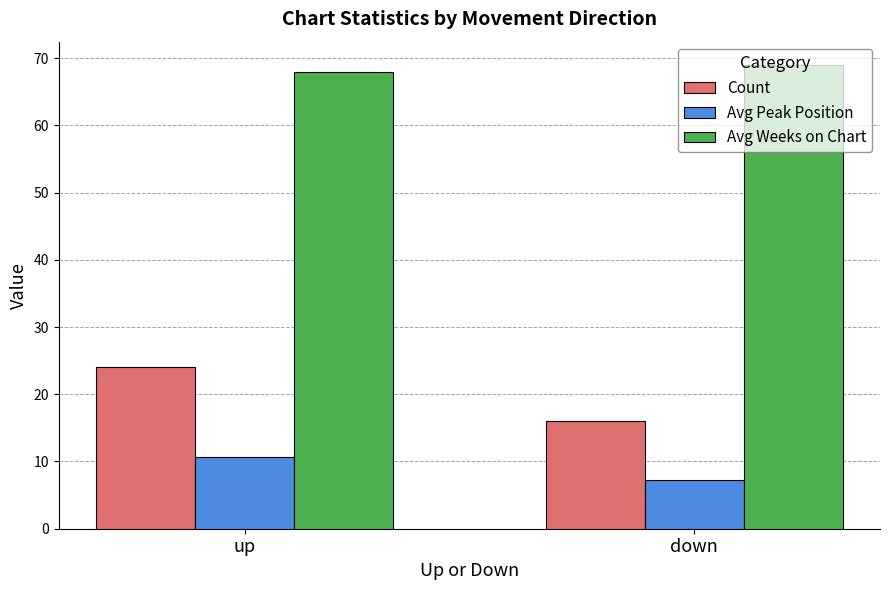

Is the value of Avg Peak Position at down greater than the value of Count at down?

No